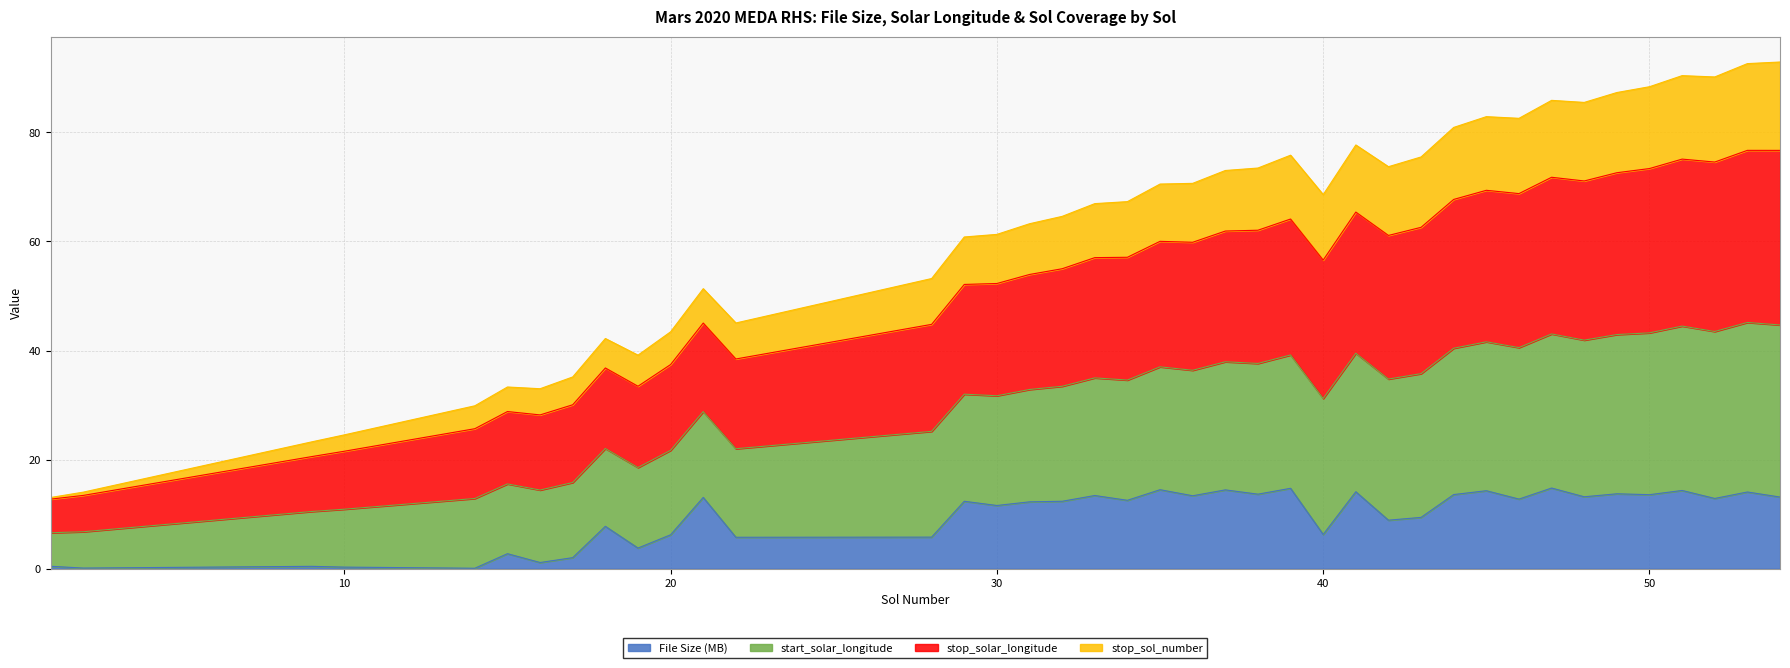

True or false: stop_solar_longitude and start_solar_longitude cross at least once.

False